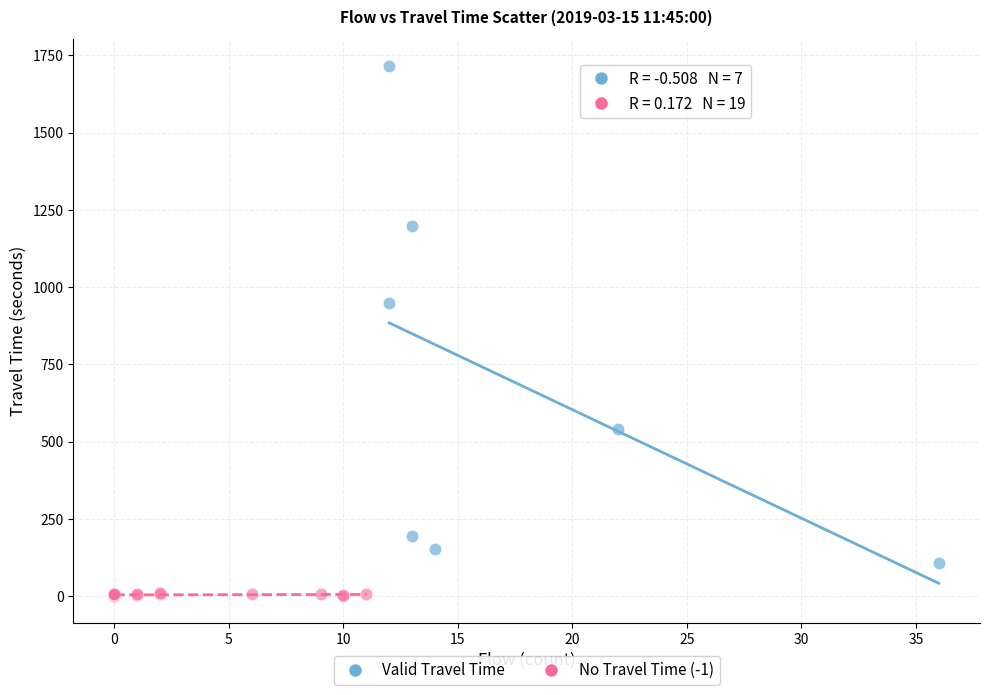

Which series reaches the maximum Y coordinate?

Valid Travel Time